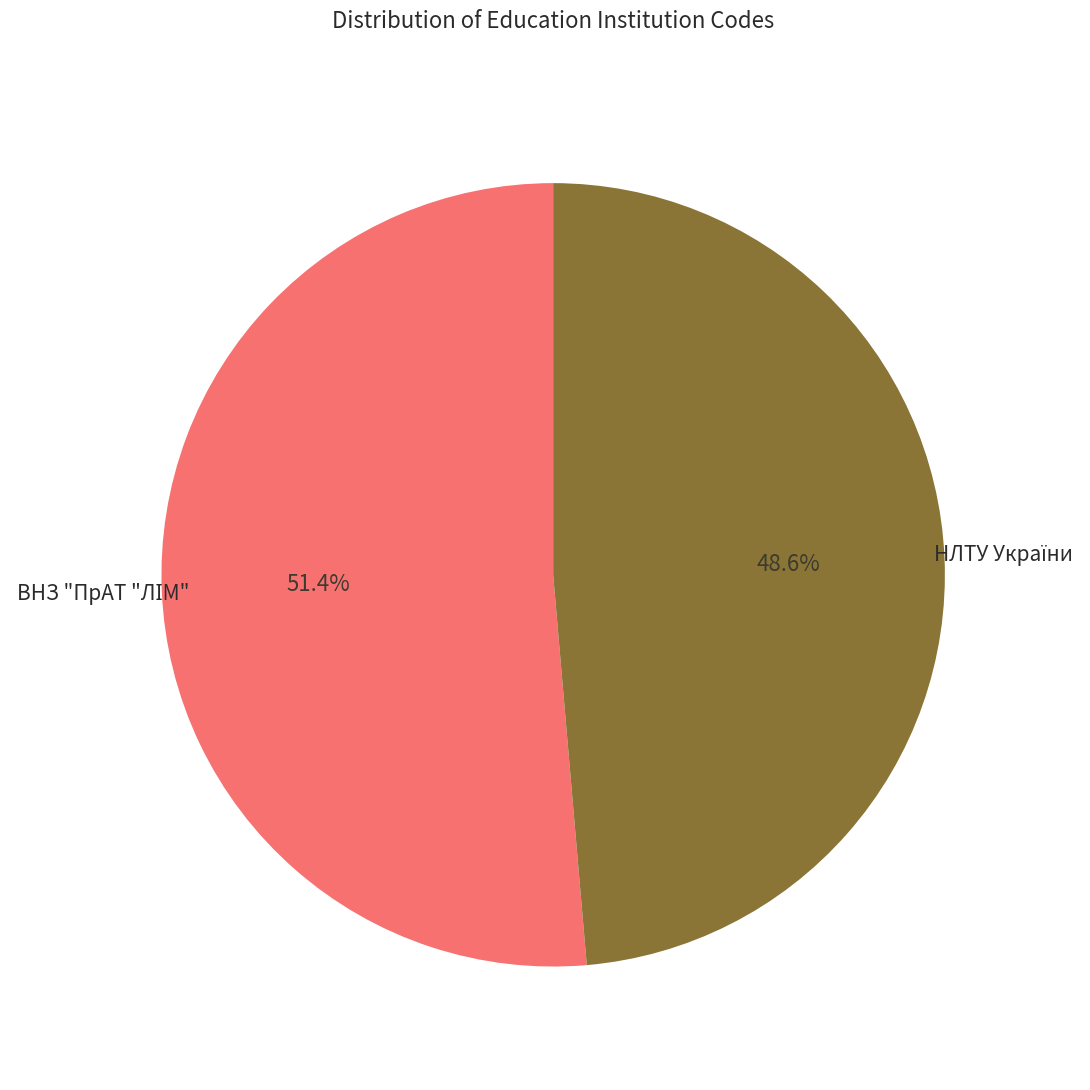

Is there a majority slice in this chart?

Yes